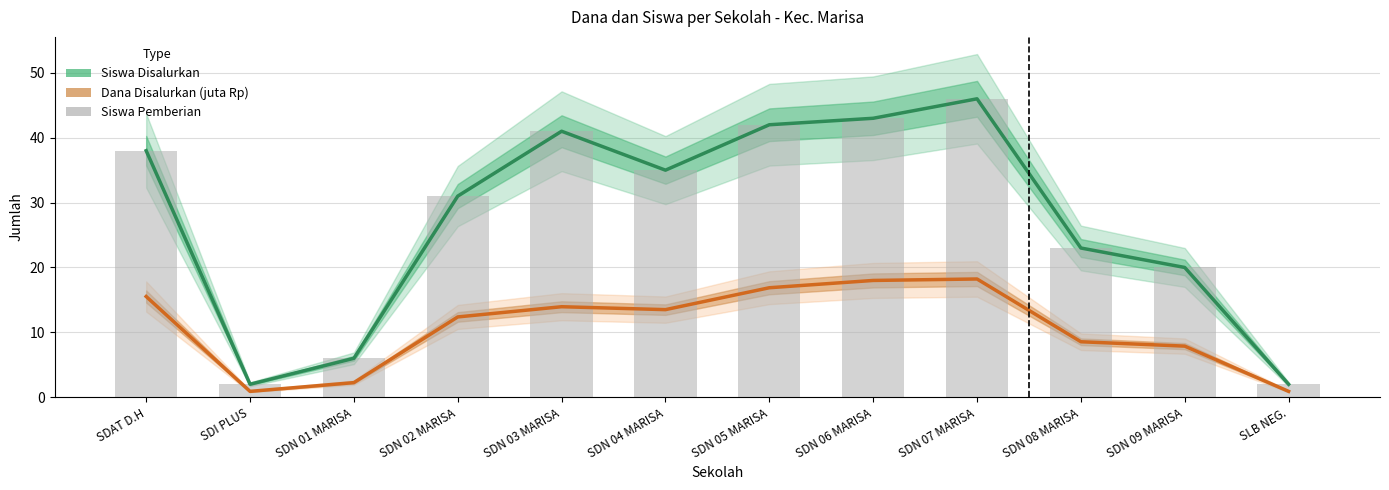

The Siswa Disalurkan series shows 46.0 at SDN 07 MARISA. True or false?

True